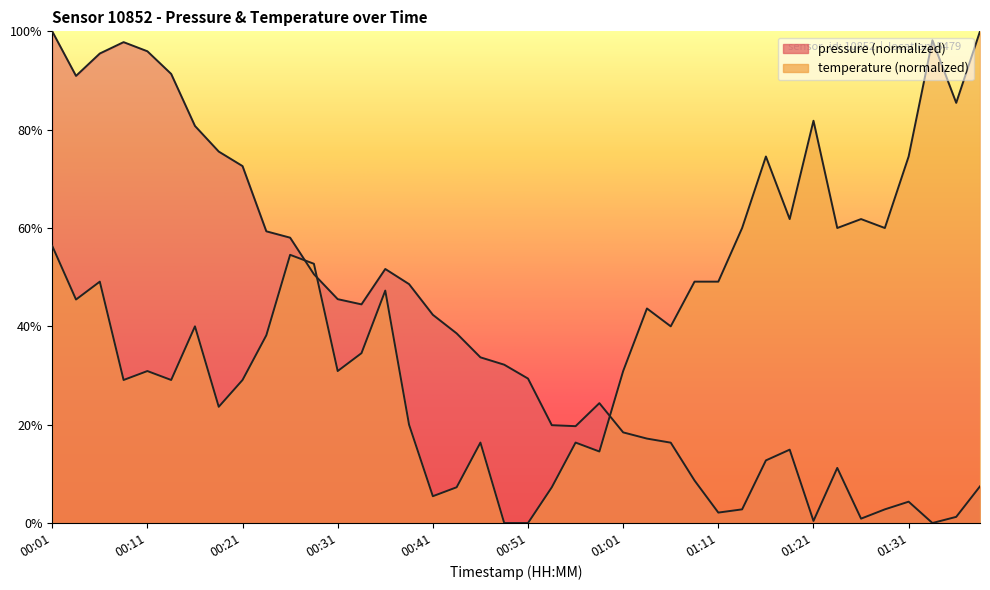

Which series ends up on top after the final intersection of temperature and pressure?

temperature